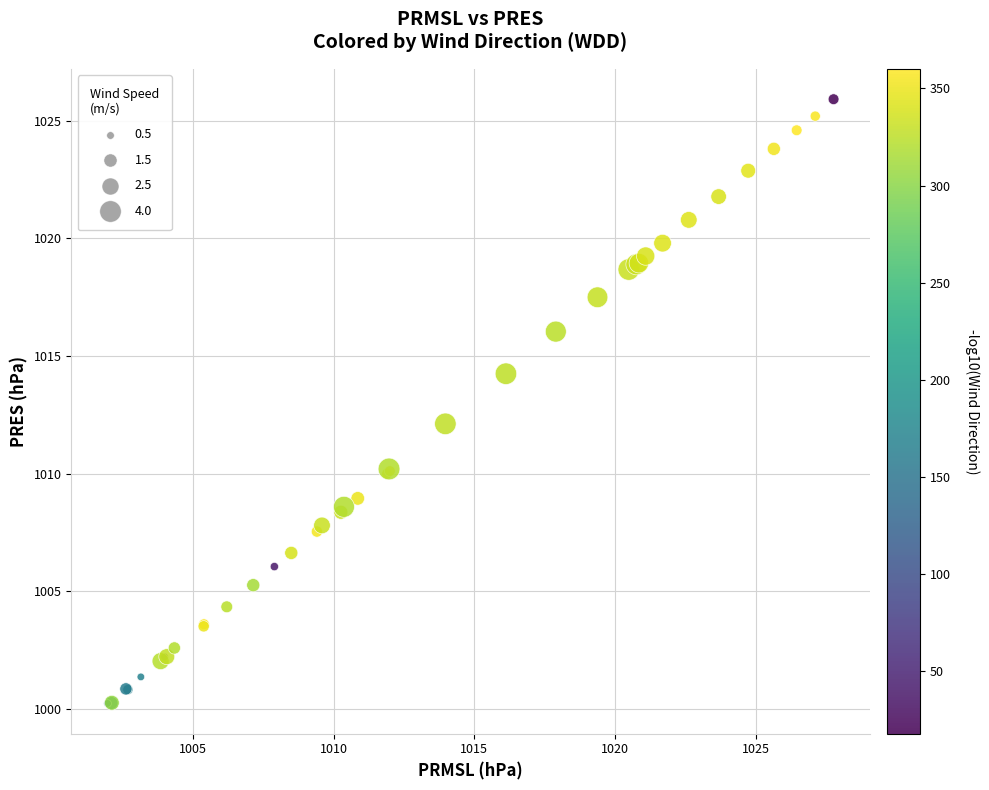

What Y value in the scatter plot is closest to 1013?

1012.1